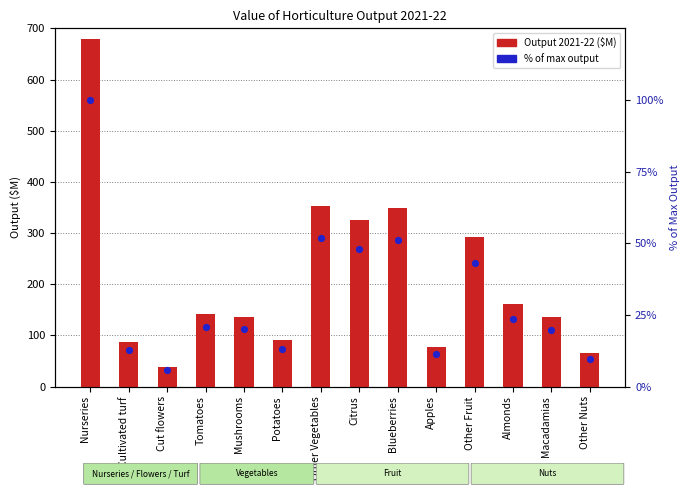

At which category is the sum across all series the highest?

Nurseries